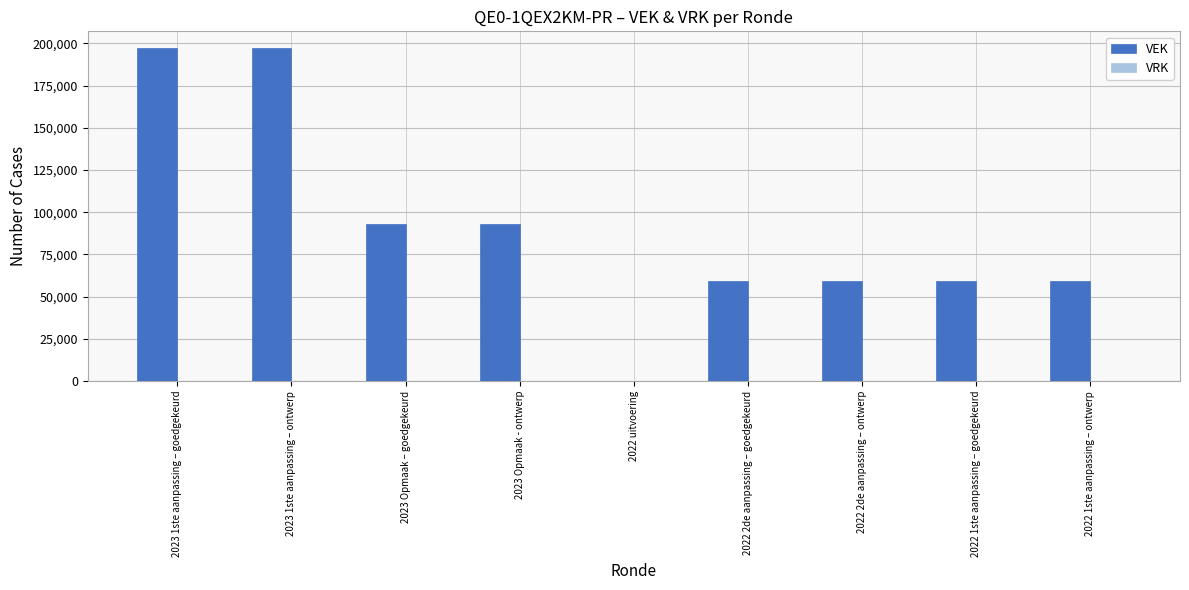

The value at 2023 1ste aanpassing – ontwerp is 197282. True or false?

True